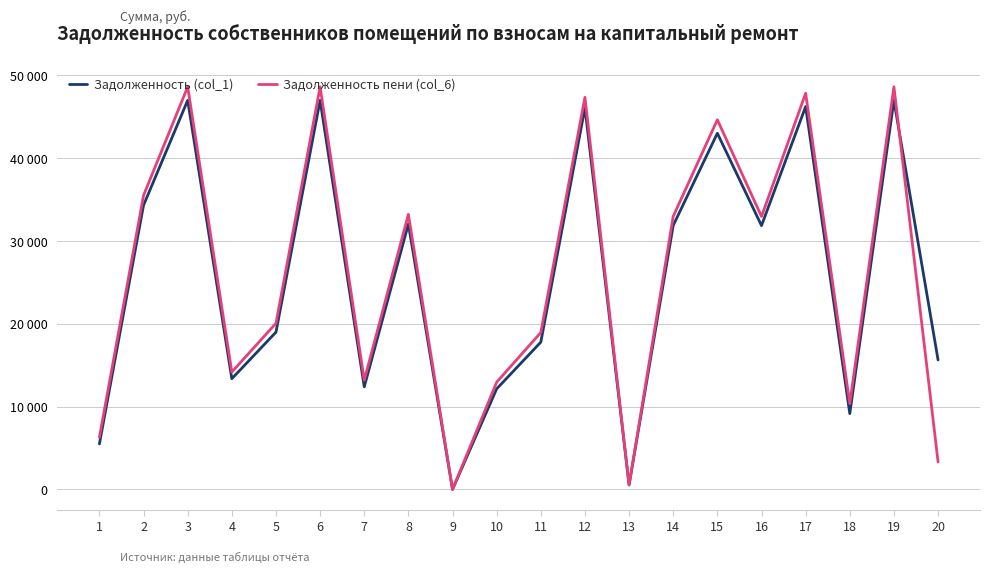

In Задолженность пени (col_6), how many points are higher than both neighbors (excluding endpoints)?

7